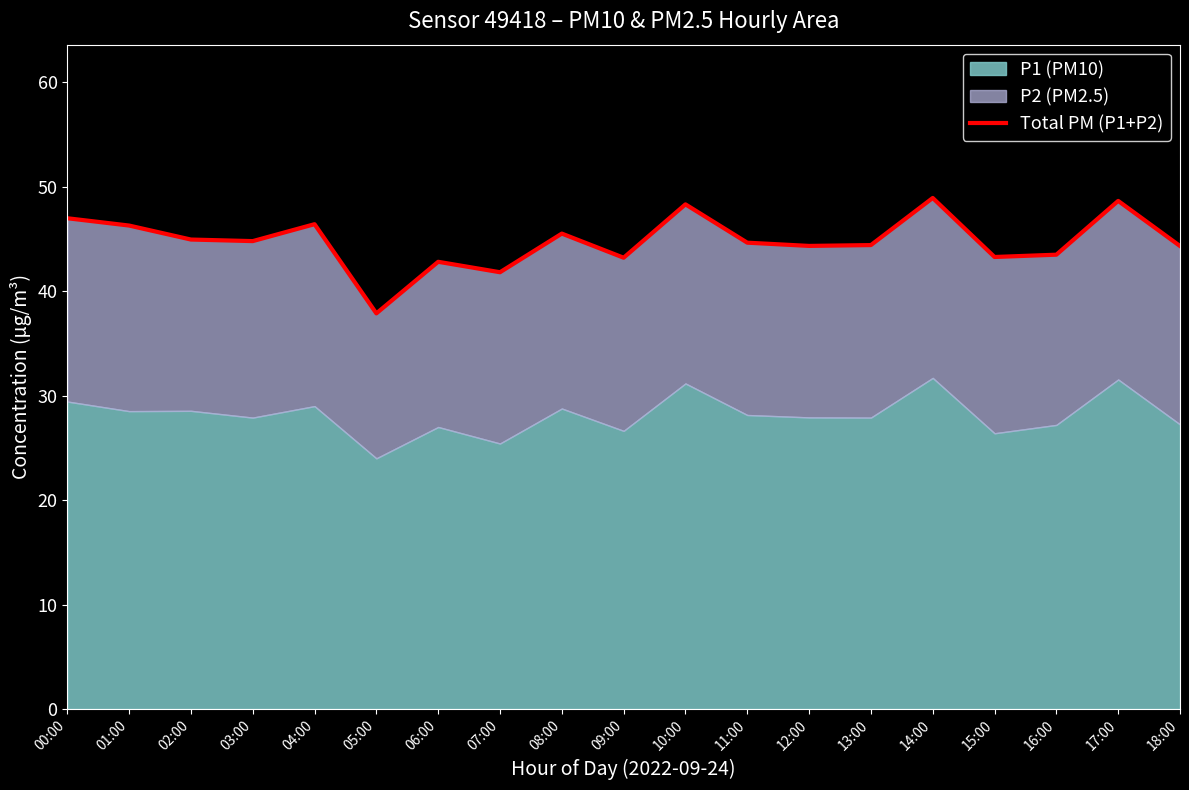

Reading left to right, extract all data points from this chart.

47.0	46.3	45.0	44.8	46.4	37.9	42.8	41.8	45.5	43.2	48.3	44.6	44.3	44.4	48.9	43.3	43.5	48.7	44.3